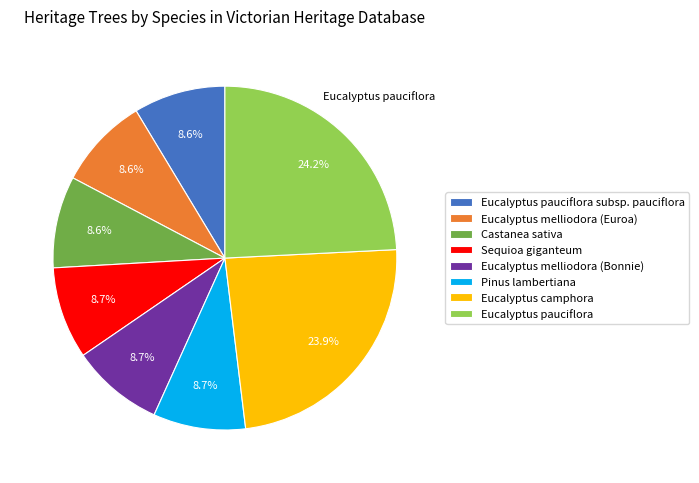

Is Eucalyptus melliodora (Euroa) the majority of the pie?

No